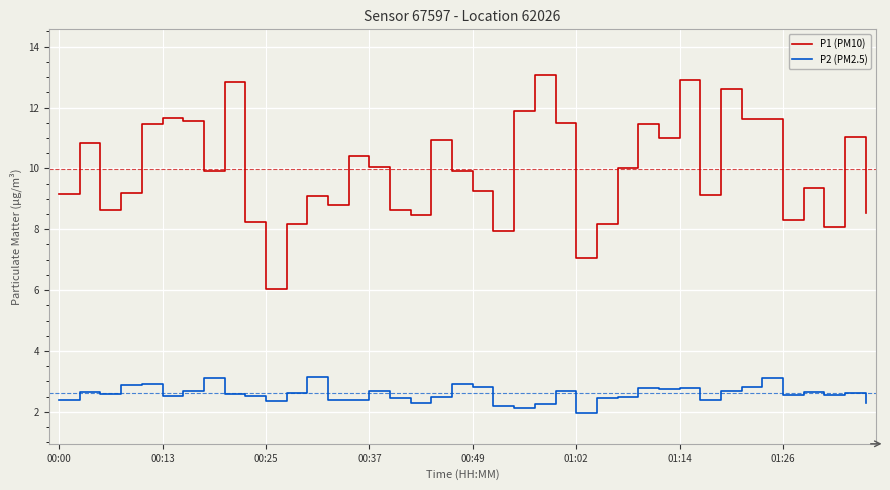

Which series has the largest total across all categories?

P1 (PM10)